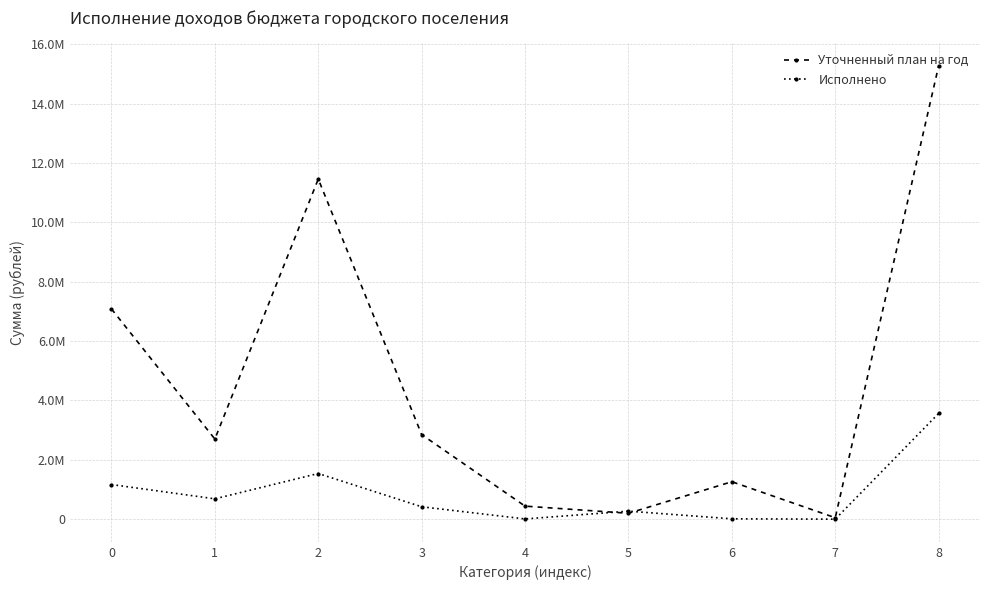

At 1, list the series in order from largest to smallest.

Уточненный план на год, Исполнено